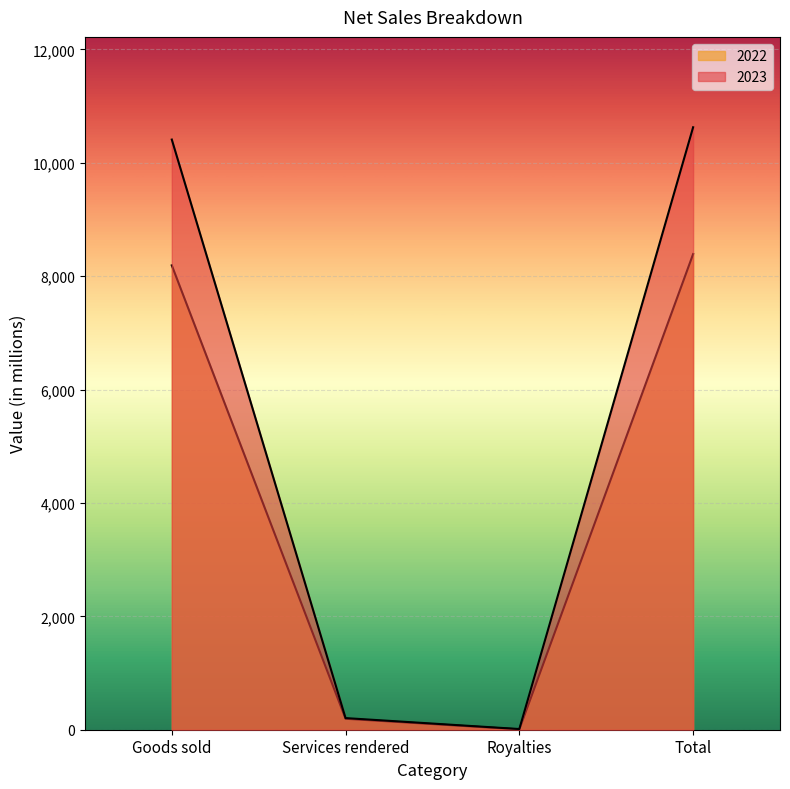

Is the value of 2023 at Royalties greater than the value of 2022 at Services rendered?

No